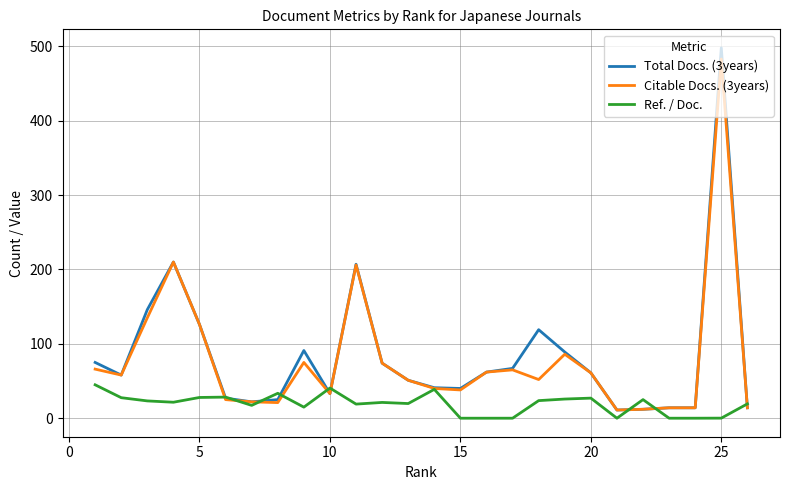

What is the lowest value of the Citable Docs. (3years) series?

11.0